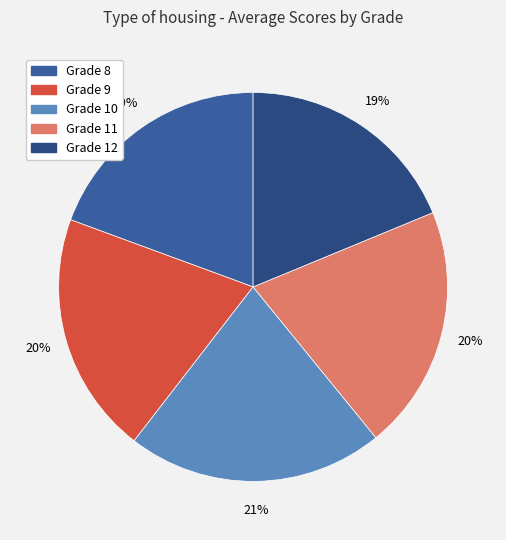

Rank the categories by value from highest to lowest.

Grade 10, Grade 11, Grade 9, Grade 8, Grade 12